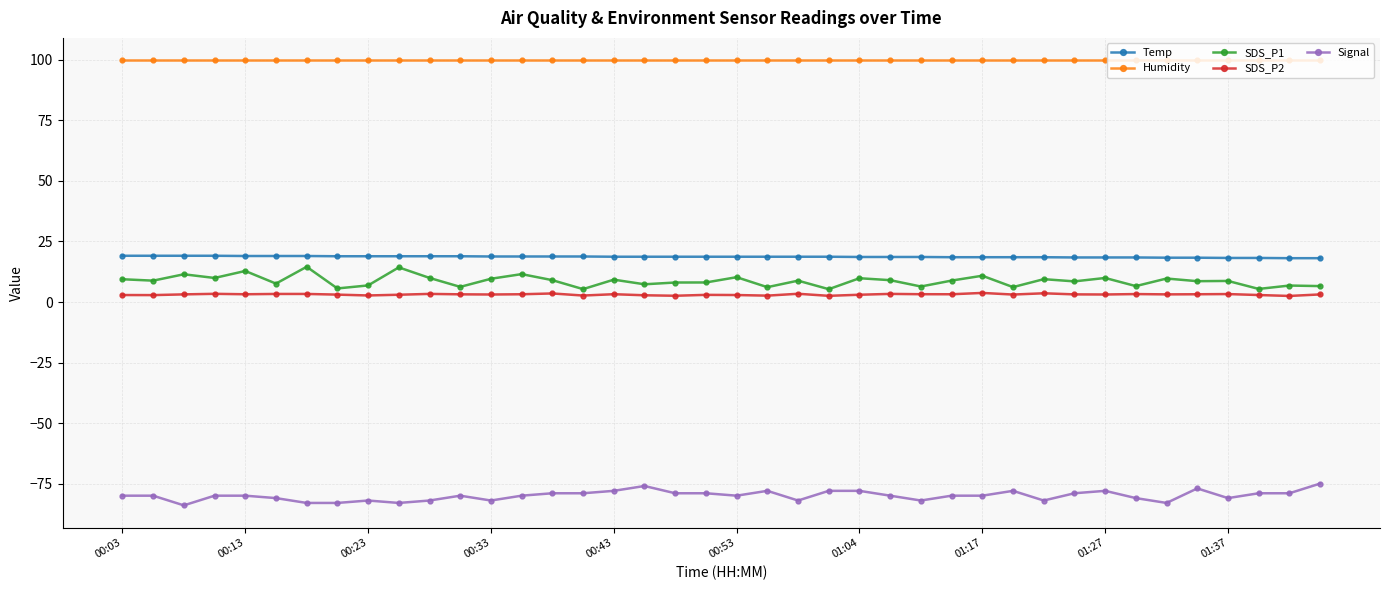

True or false: Signal has more than 2 interior local peaks.

True